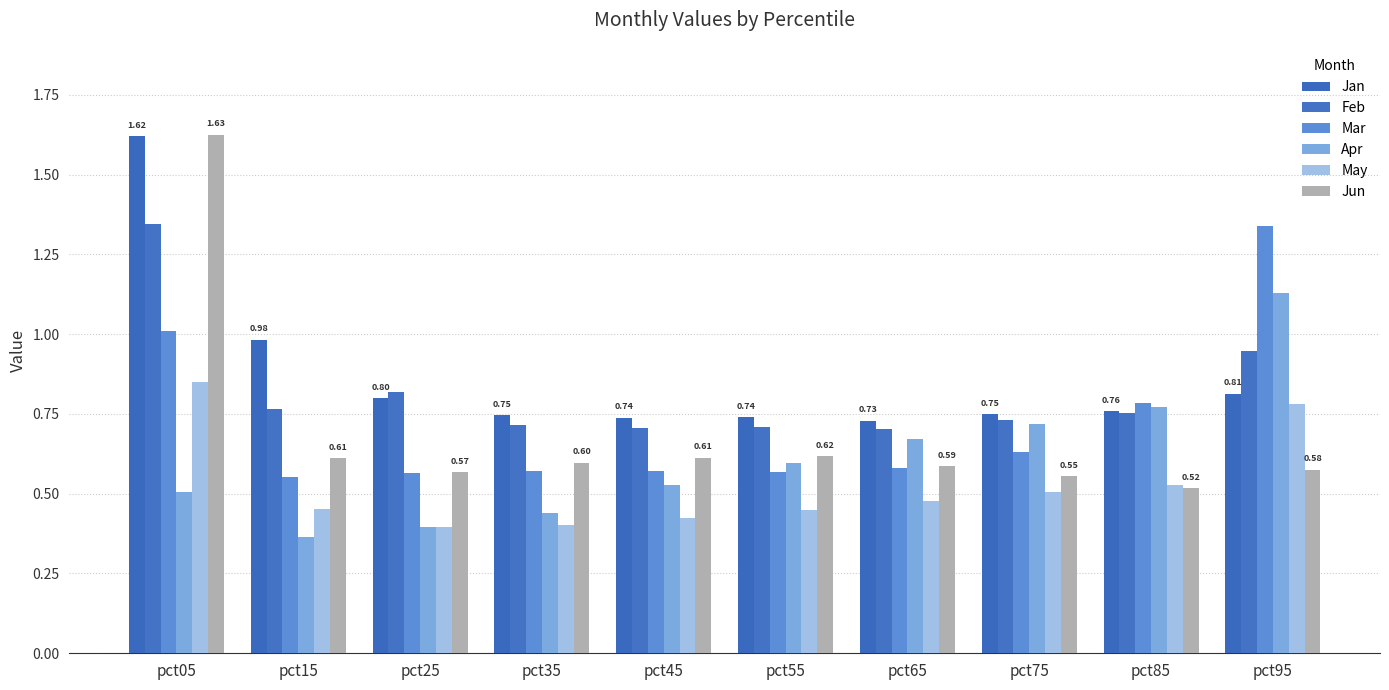

What is the value of the Mar bar at the 4th from the left?

0.6